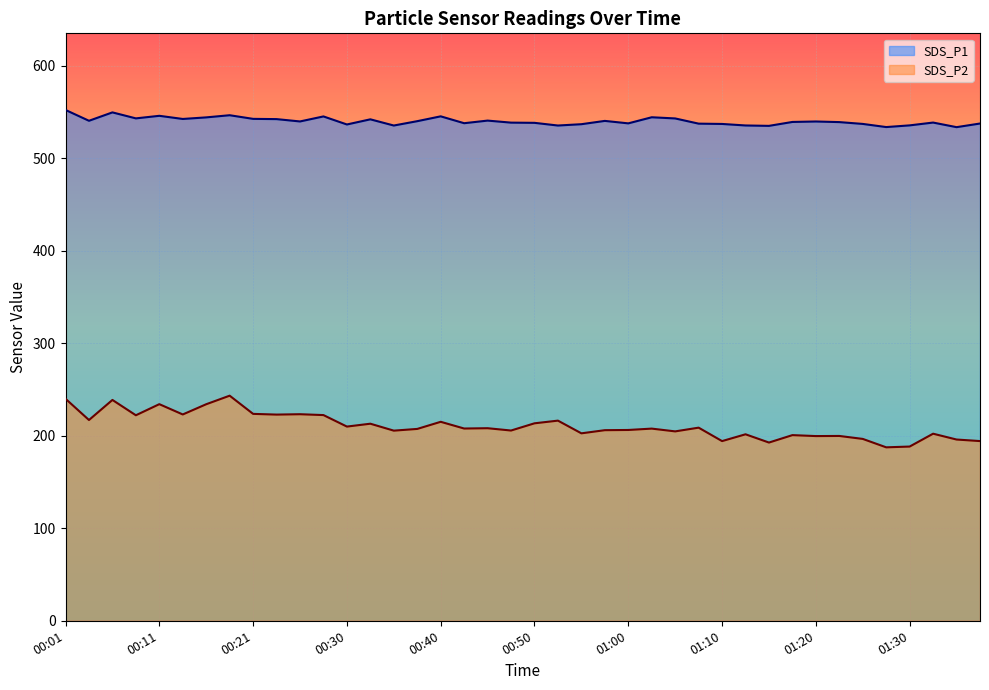

True or false: SDS_P2 and SDS_P1 cross at least once.

False